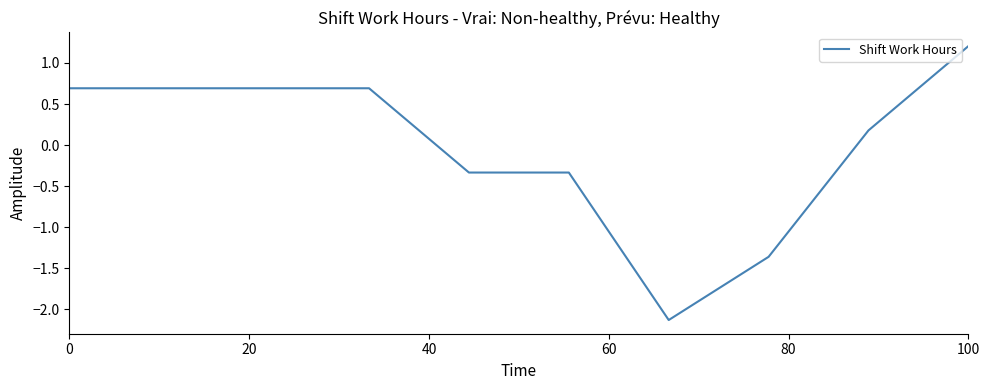

What is the greatest value displayed?

1.2